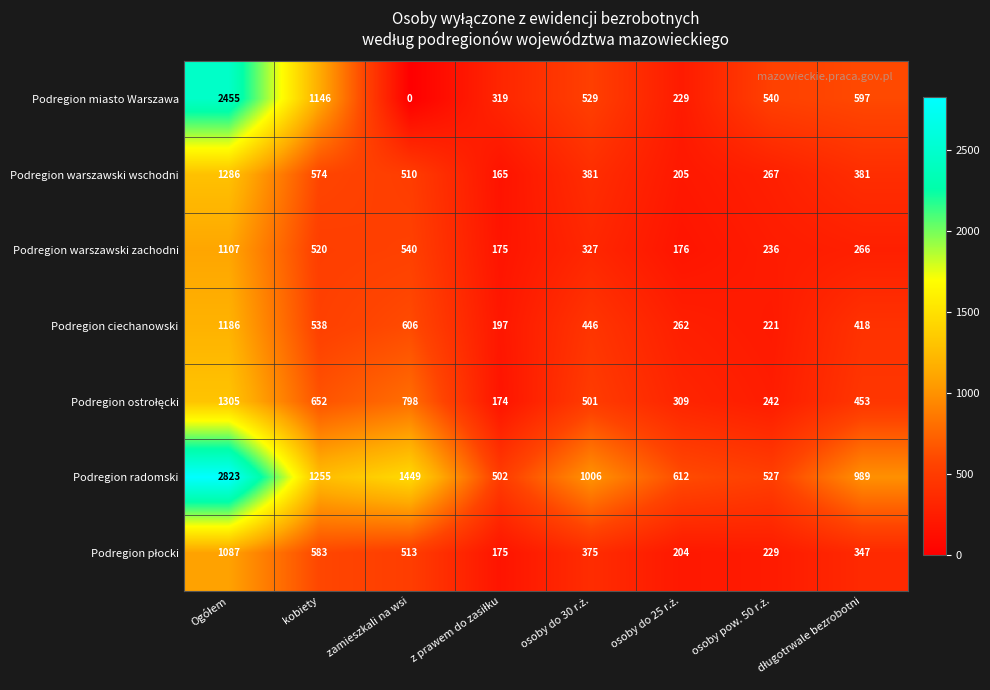

What is the maximum value for Podregion miasto Warszawa?

2455